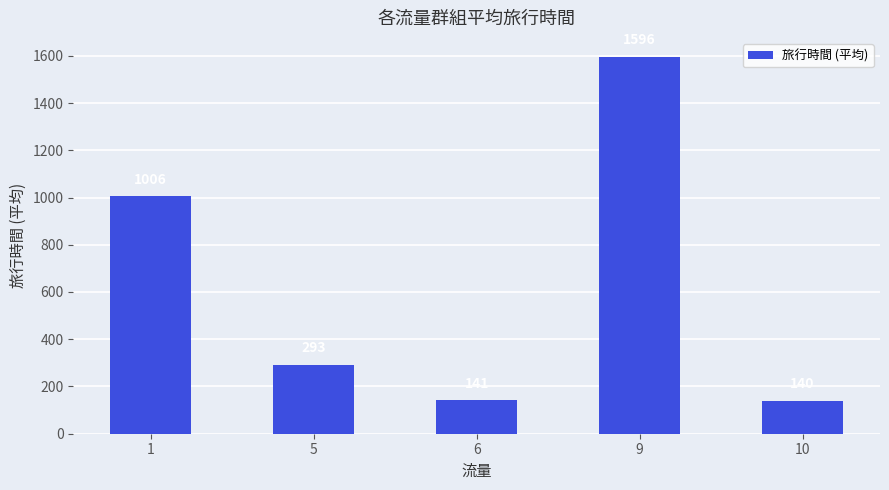

Rank the categories by value from highest to lowest.

9, 1, 5, 6, 10